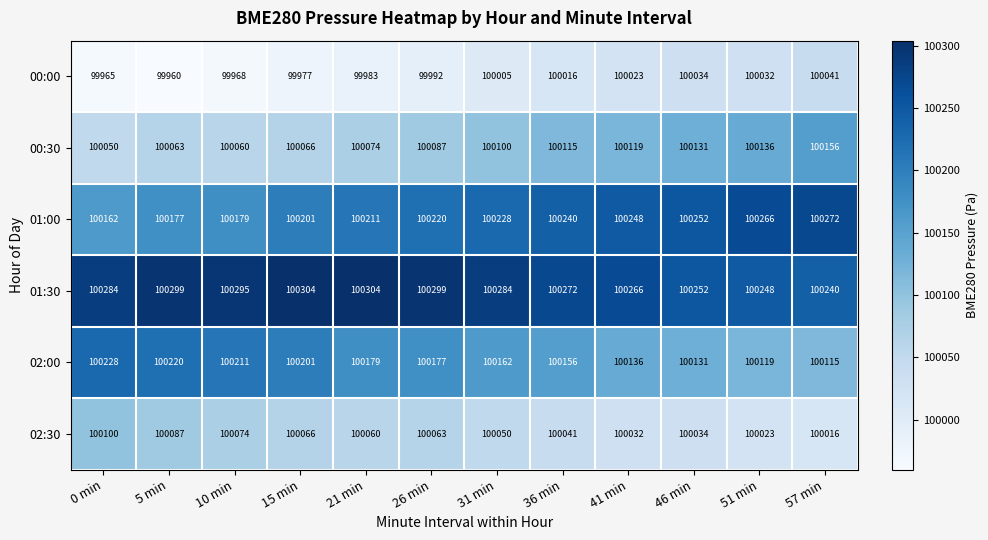

What is the spread (max minus min) of values at 57 min?

256